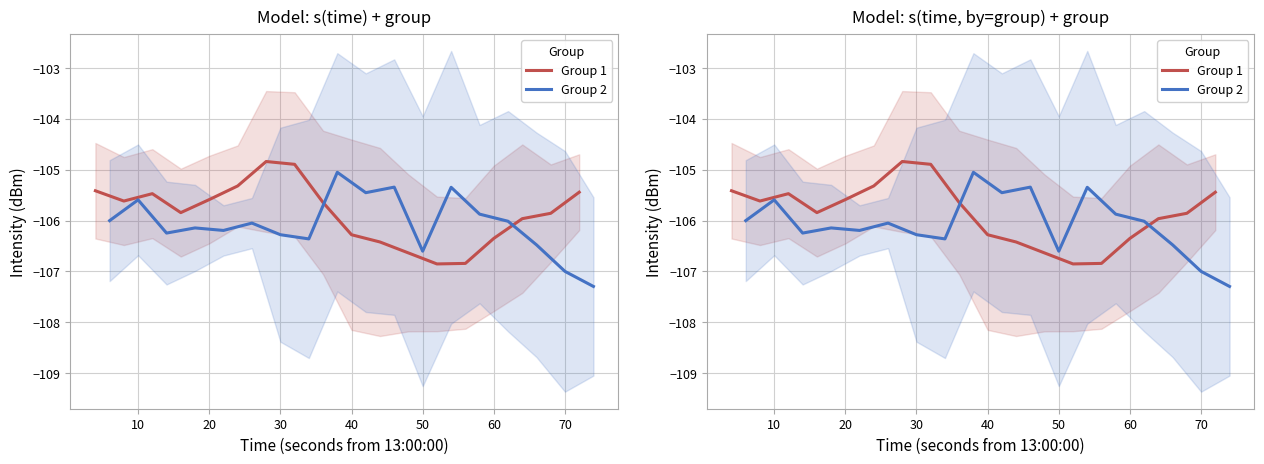

True or false: Group 1 has a value of -61.2 at 50.

False